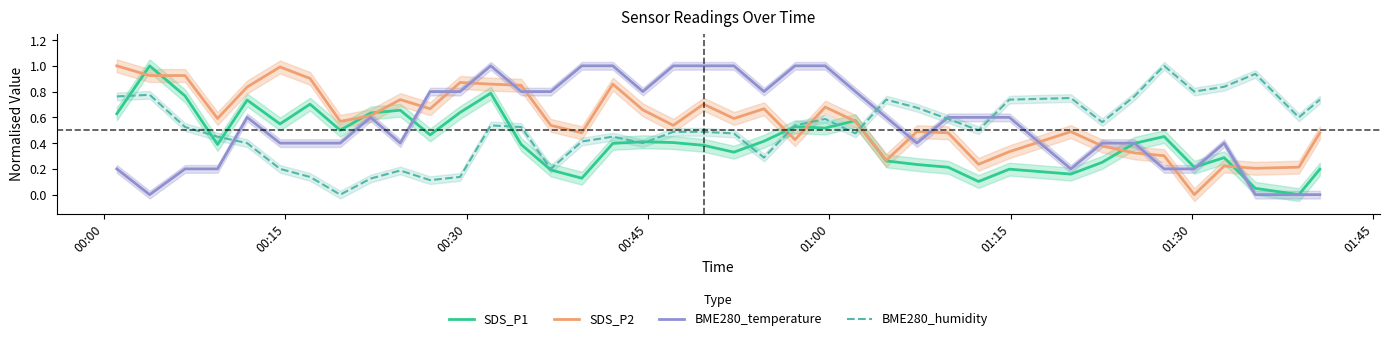

What is the sum of all SDS_P1 values?

16.1